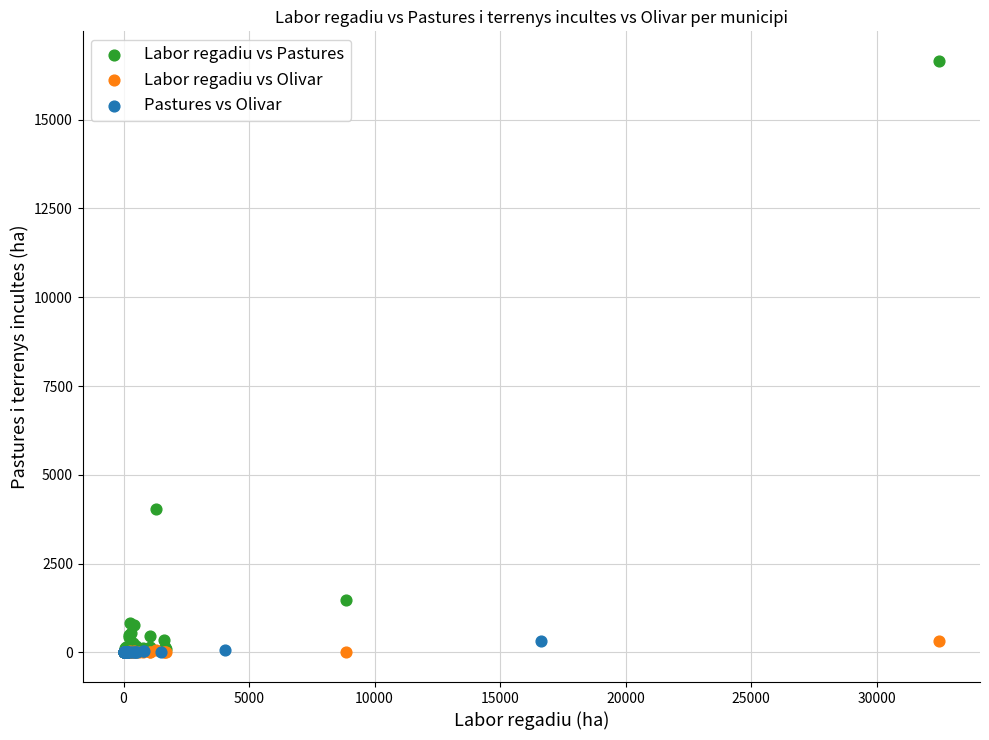

Which series has the largest Y range (max minus min)?

Labor regadiu vs Pastures